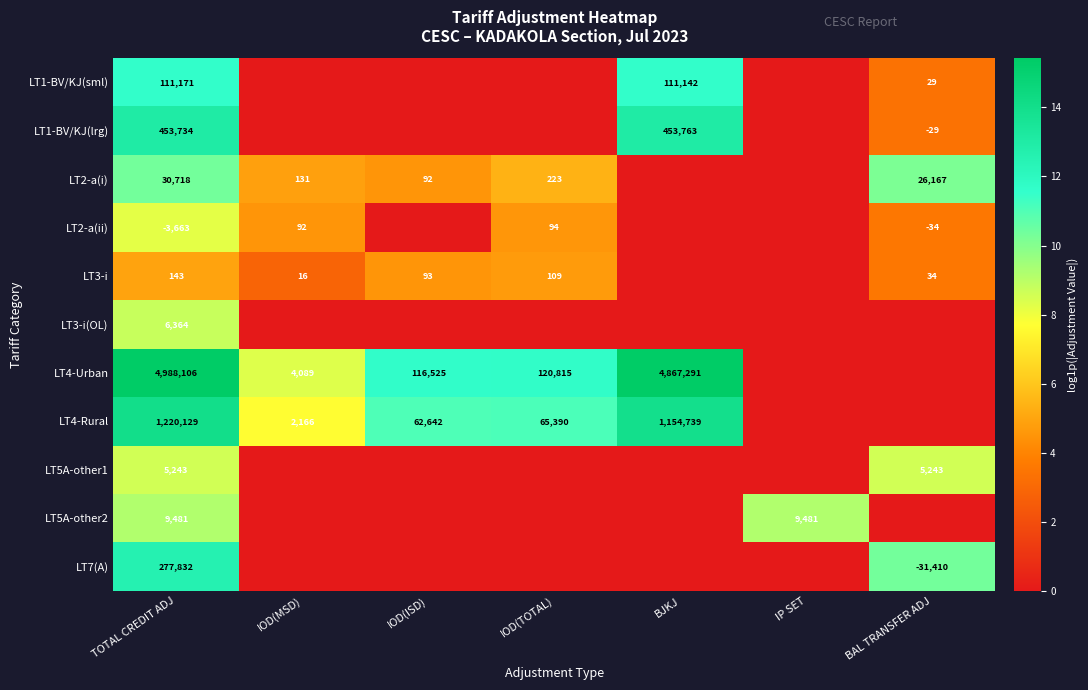

The LT4-Rural series shows 673810 at TOTAL CREDIT ADJ. True or false?

False